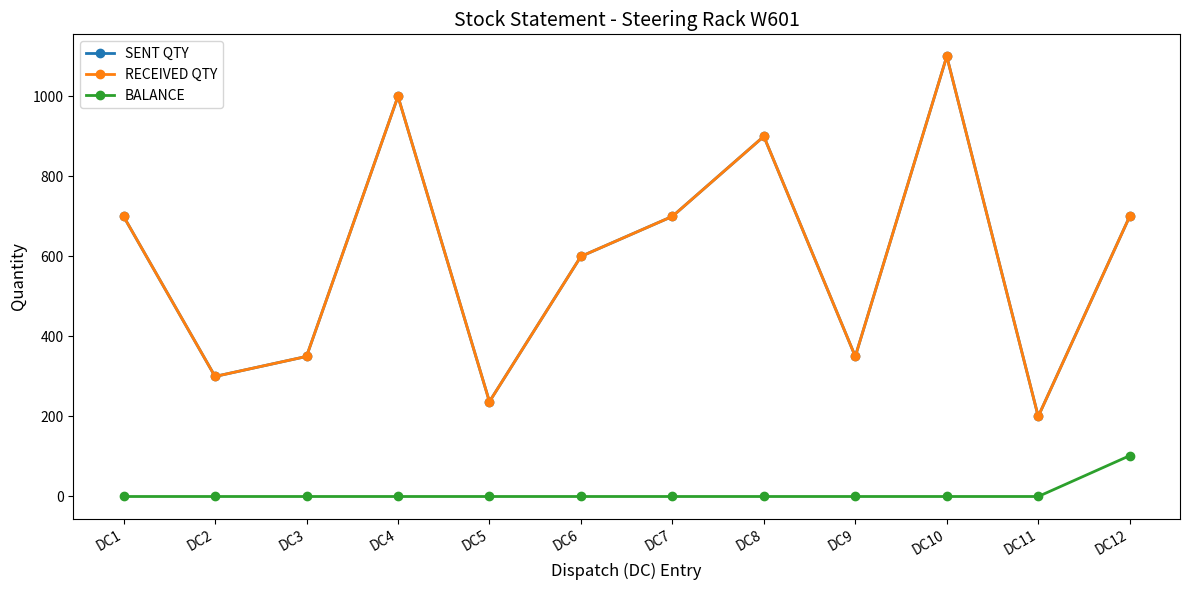

What is the sum of all SENT QTY values?

7137